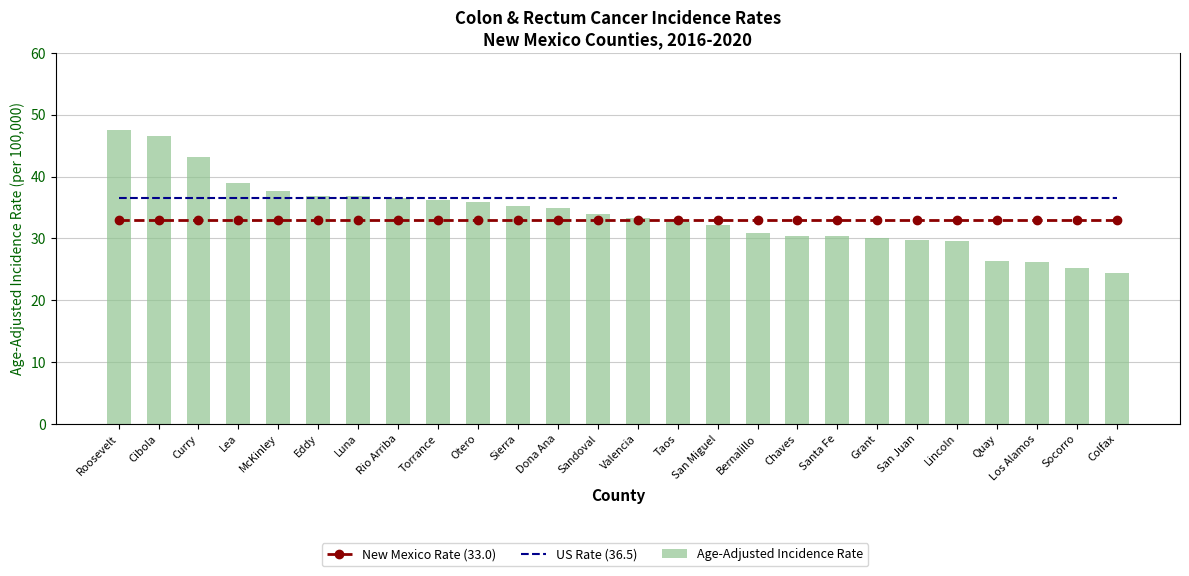

Is the value of New Mexico Rate (33.0) at Colfax greater than the value of Age-Adjusted Incidence Rate at San Juan?

Yes